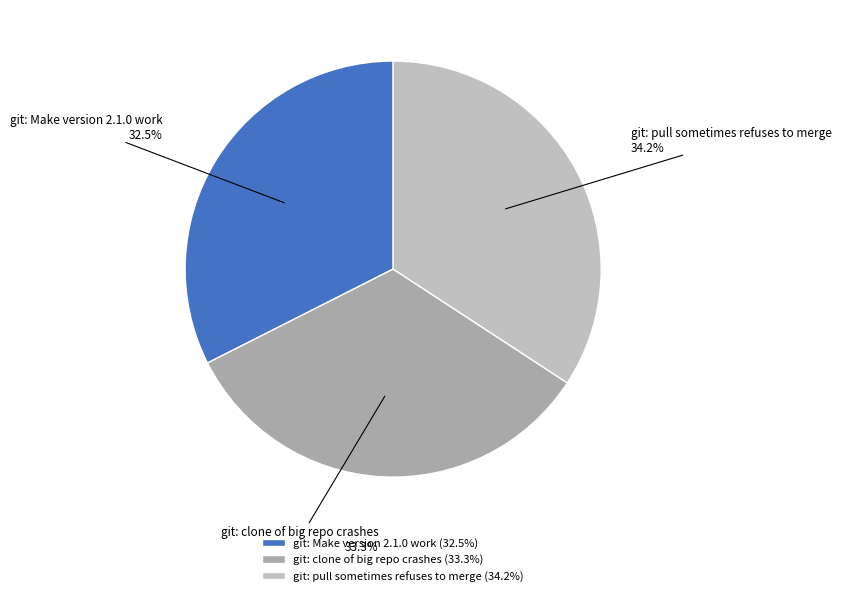

Does any single category account for the majority?

No